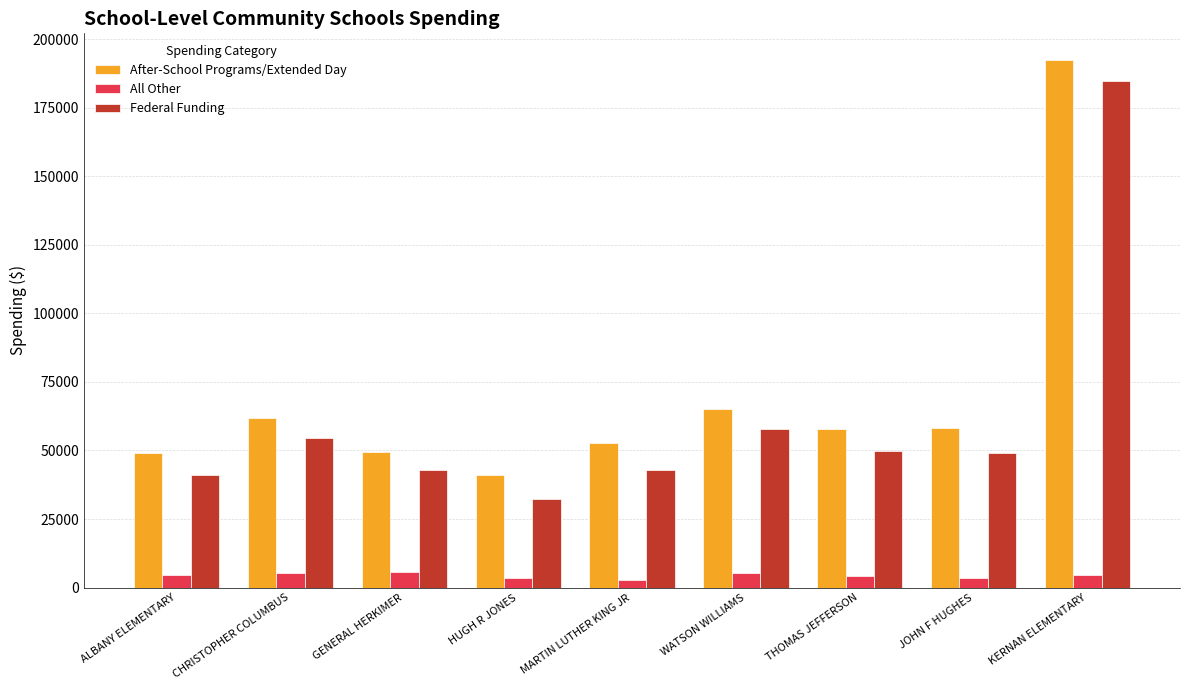

How many groups of bars are there?

9